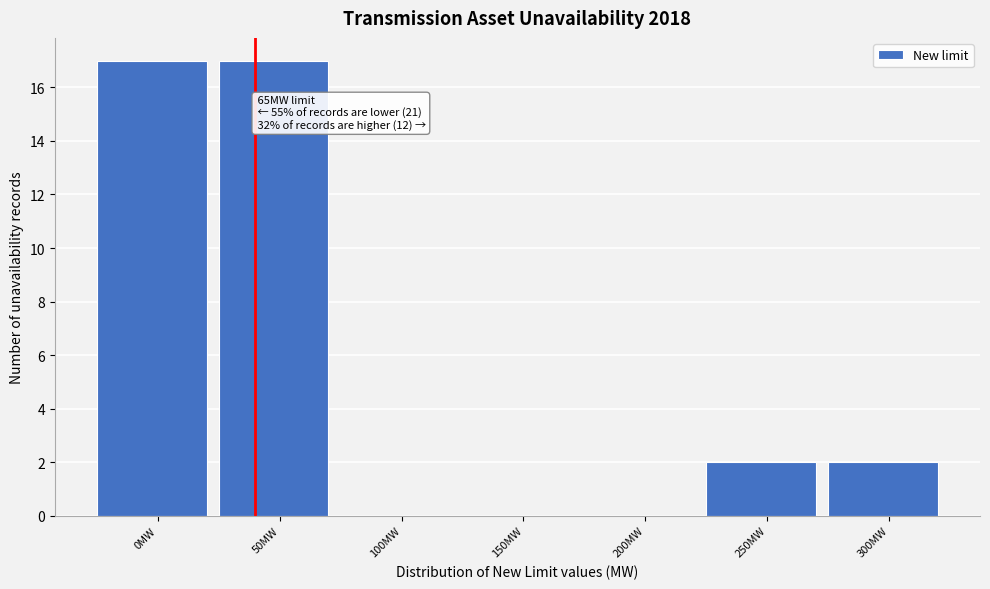

Reading right to left, transcribe all the data shown in this chart.

300MW=2	250MW=2	200MW=0	150MW=0	100MW=0	50MW=17	0MW=17